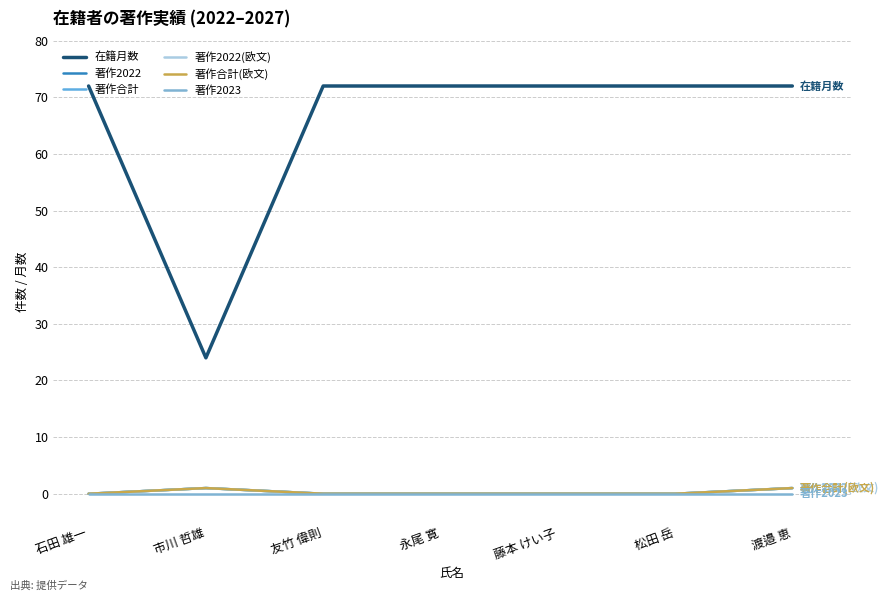

What is the spread (max minus min) of values at 渡邉 恵?

72